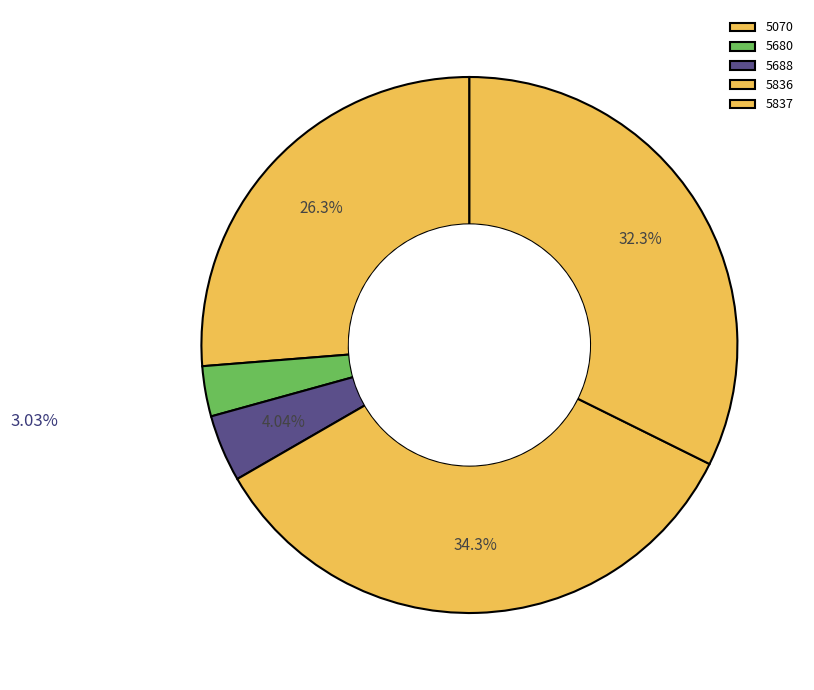

Rank the categories by value from highest to lowest.

5836, 5837, 5070, 5688, 5680